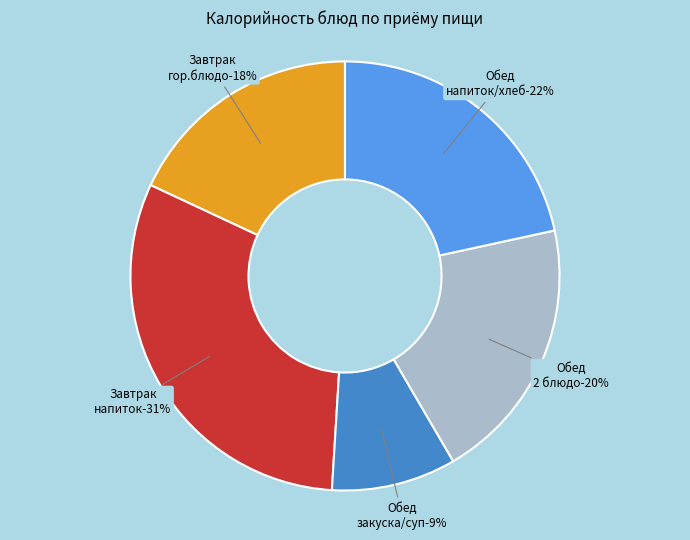

True or false: Салат из запеченной свёклы accounts for 1% of the total.

False